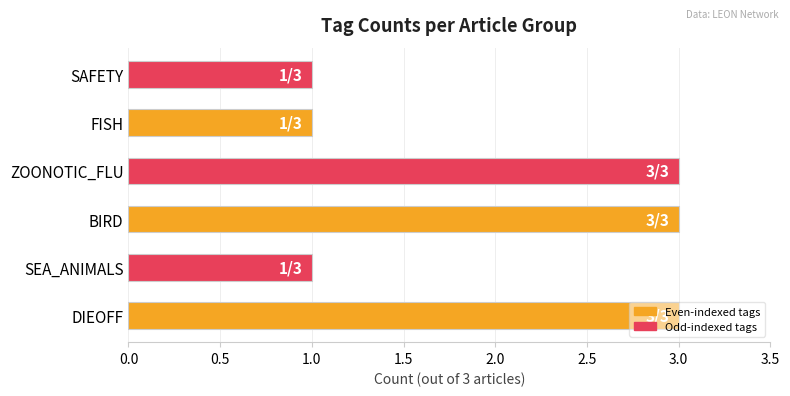

What value does the data have at BIRD?

3